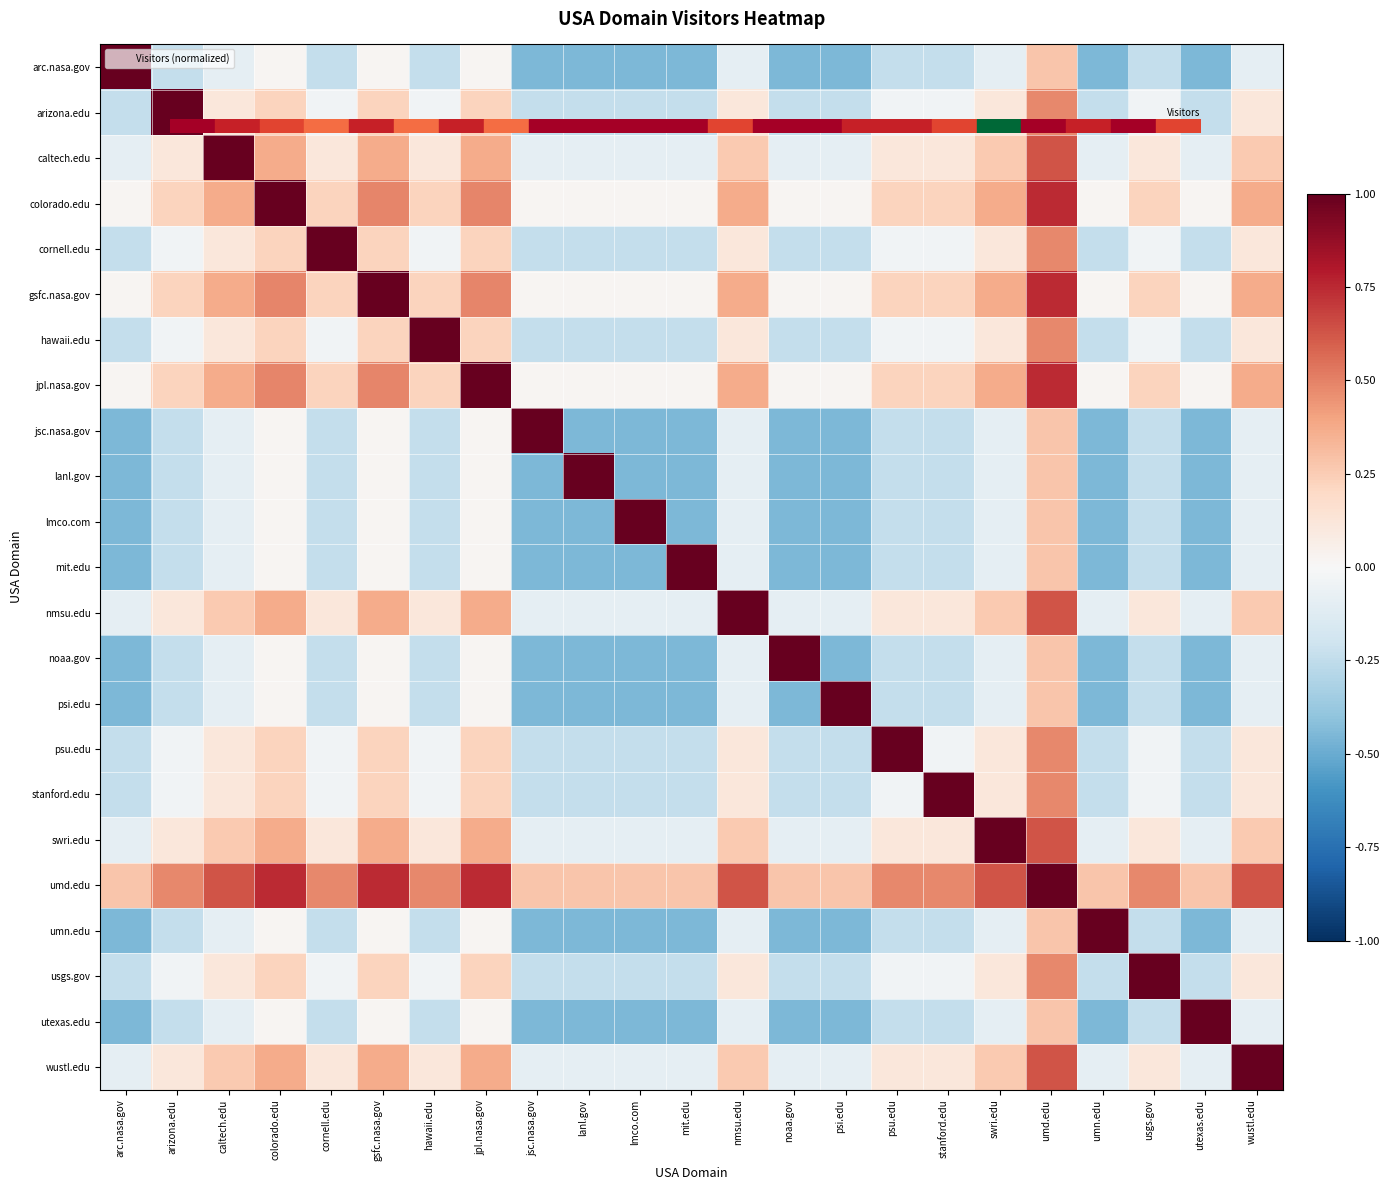

Reading left to right, list all the values displayed in this chart.

arc.nasa.gov: arc.nasa.gov=1.0	arizona.edu=-0.2	caltech.edu=-0.1	colorado.edu=0.0	cornell.edu=-0.2	gsfc.nasa.gov=0.0	hawaii.edu=-0.2	jpl.nasa.gov=0.0	jsc.nasa.gov=-0.4	lanl.gov=-0.4	lmco.com=-0.4	mit.edu=-0.4	nmsu.edu=-0.1	noaa.gov=-0.4	psi.edu=-0.4	psu.edu=-0.2	stanford.edu=-0.2	swri.edu=-0.1	umd.edu=0.3	umn.edu=-0.4	usgs.gov=-0.2	utexas.edu=-0.4	wustl.edu=-0.1
arizona.edu: arc.nasa.gov=-0.2	arizona.edu=1.0	caltech.edu=0.1	colorado.edu=0.2	cornell.edu=-0.0	gsfc.nasa.gov=0.2	hawaii.edu=-0.0	jpl.nasa.gov=0.2	jsc.nasa.gov=-0.2	lanl.gov=-0.2	lmco.com=-0.2	mit.edu=-0.2	nmsu.edu=0.1	noaa.gov=-0.2	psi.edu=-0.2	psu.edu=-0.0	stanford.edu=-0.0	swri.edu=0.1	umd.edu=0.5	umn.edu=-0.2	usgs.gov=-0.0	utexas.edu=-0.2	wustl.edu=0.1
caltech.edu: arc.nasa.gov=-0.1	arizona.edu=0.1	caltech.edu=1.0	colorado.edu=0.4	cornell.edu=0.1	gsfc.nasa.gov=0.4	hawaii.edu=0.1	jpl.nasa.gov=0.4	jsc.nasa.gov=-0.1	lanl.gov=-0.1	lmco.com=-0.1	mit.edu=-0.1	nmsu.edu=0.3	noaa.gov=-0.1	psi.edu=-0.1	psu.edu=0.1	stanford.edu=0.1	swri.edu=0.3	umd.edu=0.6	umn.edu=-0.1	usgs.gov=0.1	utexas.edu=-0.1	wustl.edu=0.3
colorado.edu: arc.nasa.gov=0.0	arizona.edu=0.2	caltech.edu=0.4	colorado.edu=1.0	cornell.edu=0.2	gsfc.nasa.gov=0.5	hawaii.edu=0.2	jpl.nasa.gov=0.5	jsc.nasa.gov=0.0	lanl.gov=0.0	lmco.com=0.0	mit.edu=0.0	nmsu.edu=0.4	noaa.gov=0.0	psi.edu=0.0	psu.edu=0.2	stanford.edu=0.2	swri.edu=0.4	umd.edu=0.7	umn.edu=0.0	usgs.gov=0.2	utexas.edu=0.0	wustl.edu=0.4
cornell.edu: arc.nasa.gov=-0.2	arizona.edu=-0.0	caltech.edu=0.1	colorado.edu=0.2	cornell.edu=1.0	gsfc.nasa.gov=0.2	hawaii.edu=-0.0	jpl.nasa.gov=0.2	jsc.nasa.gov=-0.2	lanl.gov=-0.2	lmco.com=-0.2	mit.edu=-0.2	nmsu.edu=0.1	noaa.gov=-0.2	psi.edu=-0.2	psu.edu=-0.0	stanford.edu=-0.0	swri.edu=0.1	umd.edu=0.5	umn.edu=-0.2	usgs.gov=-0.0	utexas.edu=-0.2	wustl.edu=0.1
gsfc.nasa.gov: arc.nasa.gov=0.0	arizona.edu=0.2	caltech.edu=0.4	colorado.edu=0.5	cornell.edu=0.2	gsfc.nasa.gov=1.0	hawaii.edu=0.2	jpl.nasa.gov=0.5	jsc.nasa.gov=0.0	lanl.gov=0.0	lmco.com=0.0	mit.edu=0.0	nmsu.edu=0.4	noaa.gov=0.0	psi.edu=0.0	psu.edu=0.2	stanford.edu=0.2	swri.edu=0.4	umd.edu=0.7	umn.edu=0.0	usgs.gov=0.2	utexas.edu=0.0	wustl.edu=0.4
hawaii.edu: arc.nasa.gov=-0.2	arizona.edu=-0.0	caltech.edu=0.1	colorado.edu=0.2	cornell.edu=-0.0	gsfc.nasa.gov=0.2	hawaii.edu=1.0	jpl.nasa.gov=0.2	jsc.nasa.gov=-0.2	lanl.gov=-0.2	lmco.com=-0.2	mit.edu=-0.2	nmsu.edu=0.1	noaa.gov=-0.2	psi.edu=-0.2	psu.edu=-0.0	stanford.edu=-0.0	swri.edu=0.1	umd.edu=0.5	umn.edu=-0.2	usgs.gov=-0.0	utexas.edu=-0.2	wustl.edu=0.1
jpl.nasa.gov: arc.nasa.gov=0.0	arizona.edu=0.2	caltech.edu=0.4	colorado.edu=0.5	cornell.edu=0.2	gsfc.nasa.gov=0.5	hawaii.edu=0.2	jpl.nasa.gov=1.0	jsc.nasa.gov=0.0	lanl.gov=0.0	lmco.com=0.0	mit.edu=0.0	nmsu.edu=0.4	noaa.gov=0.0	psi.edu=0.0	psu.edu=0.2	stanford.edu=0.2	swri.edu=0.4	umd.edu=0.7	umn.edu=0.0	usgs.gov=0.2	utexas.edu=0.0	wustl.edu=0.4
jsc.nasa.gov: arc.nasa.gov=-0.4	arizona.edu=-0.2	caltech.edu=-0.1	colorado.edu=0.0	cornell.edu=-0.2	gsfc.nasa.gov=0.0	hawaii.edu=-0.2	jpl.nasa.gov=0.0	jsc.nasa.gov=1.0	lanl.gov=-0.4	lmco.com=-0.4	mit.edu=-0.4	nmsu.edu=-0.1	noaa.gov=-0.4	psi.edu=-0.4	psu.edu=-0.2	stanford.edu=-0.2	swri.edu=-0.1	umd.edu=0.3	umn.edu=-0.4	usgs.gov=-0.2	utexas.edu=-0.4	wustl.edu=-0.1
lanl.gov: arc.nasa.gov=-0.4	arizona.edu=-0.2	caltech.edu=-0.1	colorado.edu=0.0	cornell.edu=-0.2	gsfc.nasa.gov=0.0	hawaii.edu=-0.2	jpl.nasa.gov=0.0	jsc.nasa.gov=-0.4	lanl.gov=1.0	lmco.com=-0.4	mit.edu=-0.4	nmsu.edu=-0.1	noaa.gov=-0.4	psi.edu=-0.4	psu.edu=-0.2	stanford.edu=-0.2	swri.edu=-0.1	umd.edu=0.3	umn.edu=-0.4	usgs.gov=-0.2	utexas.edu=-0.4	wustl.edu=-0.1
lmco.com: arc.nasa.gov=-0.4	arizona.edu=-0.2	caltech.edu=-0.1	colorado.edu=0.0	cornell.edu=-0.2	gsfc.nasa.gov=0.0	hawaii.edu=-0.2	jpl.nasa.gov=0.0	jsc.nasa.gov=-0.4	lanl.gov=-0.4	lmco.com=1.0	mit.edu=-0.4	nmsu.edu=-0.1	noaa.gov=-0.4	psi.edu=-0.4	psu.edu=-0.2	stanford.edu=-0.2	swri.edu=-0.1	umd.edu=0.3	umn.edu=-0.4	usgs.gov=-0.2	utexas.edu=-0.4	wustl.edu=-0.1
mit.edu: arc.nasa.gov=-0.4	arizona.edu=-0.2	caltech.edu=-0.1	colorado.edu=0.0	cornell.edu=-0.2	gsfc.nasa.gov=0.0	hawaii.edu=-0.2	jpl.nasa.gov=0.0	jsc.nasa.gov=-0.4	lanl.gov=-0.4	lmco.com=-0.4	mit.edu=1.0	nmsu.edu=-0.1	noaa.gov=-0.4	psi.edu=-0.4	psu.edu=-0.2	stanford.edu=-0.2	swri.edu=-0.1	umd.edu=0.3	umn.edu=-0.4	usgs.gov=-0.2	utexas.edu=-0.4	wustl.edu=-0.1
nmsu.edu: arc.nasa.gov=-0.1	arizona.edu=0.1	caltech.edu=0.3	colorado.edu=0.4	cornell.edu=0.1	gsfc.nasa.gov=0.4	hawaii.edu=0.1	jpl.nasa.gov=0.4	jsc.nasa.gov=-0.1	lanl.gov=-0.1	lmco.com=-0.1	mit.edu=-0.1	nmsu.edu=1.0	noaa.gov=-0.1	psi.edu=-0.1	psu.edu=0.1	stanford.edu=0.1	swri.edu=0.3	umd.edu=0.6	umn.edu=-0.1	usgs.gov=0.1	utexas.edu=-0.1	wustl.edu=0.3
noaa.gov: arc.nasa.gov=-0.4	arizona.edu=-0.2	caltech.edu=-0.1	colorado.edu=0.0	cornell.edu=-0.2	gsfc.nasa.gov=0.0	hawaii.edu=-0.2	jpl.nasa.gov=0.0	jsc.nasa.gov=-0.4	lanl.gov=-0.4	lmco.com=-0.4	mit.edu=-0.4	nmsu.edu=-0.1	noaa.gov=1.0	psi.edu=-0.4	psu.edu=-0.2	stanford.edu=-0.2	swri.edu=-0.1	umd.edu=0.3	umn.edu=-0.4	usgs.gov=-0.2	utexas.edu=-0.4	wustl.edu=-0.1
psi.edu: arc.nasa.gov=-0.4	arizona.edu=-0.2	caltech.edu=-0.1	colorado.edu=0.0	cornell.edu=-0.2	gsfc.nasa.gov=0.0	hawaii.edu=-0.2	jpl.nasa.gov=0.0	jsc.nasa.gov=-0.4	lanl.gov=-0.4	lmco.com=-0.4	mit.edu=-0.4	nmsu.edu=-0.1	noaa.gov=-0.4	psi.edu=1.0	psu.edu=-0.2	stanford.edu=-0.2	swri.edu=-0.1	umd.edu=0.3	umn.edu=-0.4	usgs.gov=-0.2	utexas.edu=-0.4	wustl.edu=-0.1
psu.edu: arc.nasa.gov=-0.2	arizona.edu=-0.0	caltech.edu=0.1	colorado.edu=0.2	cornell.edu=-0.0	gsfc.nasa.gov=0.2	hawaii.edu=-0.0	jpl.nasa.gov=0.2	jsc.nasa.gov=-0.2	lanl.gov=-0.2	lmco.com=-0.2	mit.edu=-0.2	nmsu.edu=0.1	noaa.gov=-0.2	psi.edu=-0.2	psu.edu=1.0	stanford.edu=-0.0	swri.edu=0.1	umd.edu=0.5	umn.edu=-0.2	usgs.gov=-0.0	utexas.edu=-0.2	wustl.edu=0.1
stanford.edu: arc.nasa.gov=-0.2	arizona.edu=-0.0	caltech.edu=0.1	colorado.edu=0.2	cornell.edu=-0.0	gsfc.nasa.gov=0.2	hawaii.edu=-0.0	jpl.nasa.gov=0.2	jsc.nasa.gov=-0.2	lanl.gov=-0.2	lmco.com=-0.2	mit.edu=-0.2	nmsu.edu=0.1	noaa.gov=-0.2	psi.edu=-0.2	psu.edu=-0.0	stanford.edu=1.0	swri.edu=0.1	umd.edu=0.5	umn.edu=-0.2	usgs.gov=-0.0	utexas.edu=-0.2	wustl.edu=0.1
swri.edu: arc.nasa.gov=-0.1	arizona.edu=0.1	caltech.edu=0.3	colorado.edu=0.4	cornell.edu=0.1	gsfc.nasa.gov=0.4	hawaii.edu=0.1	jpl.nasa.gov=0.4	jsc.nasa.gov=-0.1	lanl.gov=-0.1	lmco.com=-0.1	mit.edu=-0.1	nmsu.edu=0.3	noaa.gov=-0.1	psi.edu=-0.1	psu.edu=0.1	stanford.edu=0.1	swri.edu=1.0	umd.edu=0.6	umn.edu=-0.1	usgs.gov=0.1	utexas.edu=-0.1	wustl.edu=0.3
umd.edu: arc.nasa.gov=0.3	arizona.edu=0.5	caltech.edu=0.6	colorado.edu=0.7	cornell.edu=0.5	gsfc.nasa.gov=0.7	hawaii.edu=0.5	jpl.nasa.gov=0.7	jsc.nasa.gov=0.3	lanl.gov=0.3	lmco.com=0.3	mit.edu=0.3	nmsu.edu=0.6	noaa.gov=0.3	psi.edu=0.3	psu.edu=0.5	stanford.edu=0.5	swri.edu=0.6	umd.edu=1.0	umn.edu=0.3	usgs.gov=0.5	utexas.edu=0.3	wustl.edu=0.6
umn.edu: arc.nasa.gov=-0.4	arizona.edu=-0.2	caltech.edu=-0.1	colorado.edu=0.0	cornell.edu=-0.2	gsfc.nasa.gov=0.0	hawaii.edu=-0.2	jpl.nasa.gov=0.0	jsc.nasa.gov=-0.4	lanl.gov=-0.4	lmco.com=-0.4	mit.edu=-0.4	nmsu.edu=-0.1	noaa.gov=-0.4	psi.edu=-0.4	psu.edu=-0.2	stanford.edu=-0.2	swri.edu=-0.1	umd.edu=0.3	umn.edu=1.0	usgs.gov=-0.2	utexas.edu=-0.4	wustl.edu=-0.1
usgs.gov: arc.nasa.gov=-0.2	arizona.edu=-0.0	caltech.edu=0.1	colorado.edu=0.2	cornell.edu=-0.0	gsfc.nasa.gov=0.2	hawaii.edu=-0.0	jpl.nasa.gov=0.2	jsc.nasa.gov=-0.2	lanl.gov=-0.2	lmco.com=-0.2	mit.edu=-0.2	nmsu.edu=0.1	noaa.gov=-0.2	psi.edu=-0.2	psu.edu=-0.0	stanford.edu=-0.0	swri.edu=0.1	umd.edu=0.5	umn.edu=-0.2	usgs.gov=1.0	utexas.edu=-0.2	wustl.edu=0.1
utexas.edu: arc.nasa.gov=-0.4	arizona.edu=-0.2	caltech.edu=-0.1	colorado.edu=0.0	cornell.edu=-0.2	gsfc.nasa.gov=0.0	hawaii.edu=-0.2	jpl.nasa.gov=0.0	jsc.nasa.gov=-0.4	lanl.gov=-0.4	lmco.com=-0.4	mit.edu=-0.4	nmsu.edu=-0.1	noaa.gov=-0.4	psi.edu=-0.4	psu.edu=-0.2	stanford.edu=-0.2	swri.edu=-0.1	umd.edu=0.3	umn.edu=-0.4	usgs.gov=-0.2	utexas.edu=1.0	wustl.edu=-0.1
wustl.edu: arc.nasa.gov=-0.1	arizona.edu=0.1	caltech.edu=0.3	colorado.edu=0.4	cornell.edu=0.1	gsfc.nasa.gov=0.4	hawaii.edu=0.1	jpl.nasa.gov=0.4	jsc.nasa.gov=-0.1	lanl.gov=-0.1	lmco.com=-0.1	mit.edu=-0.1	nmsu.edu=0.3	noaa.gov=-0.1	psi.edu=-0.1	psu.edu=0.1	stanford.edu=0.1	swri.edu=0.3	umd.edu=0.6	umn.edu=-0.1	usgs.gov=0.1	utexas.edu=-0.1	wustl.edu=1.0